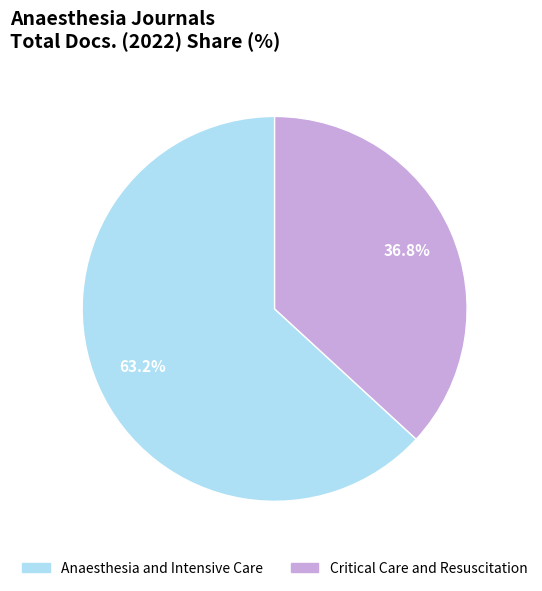

To the nearest percent, what portion does Critical Care and Resuscitation represent?

37%